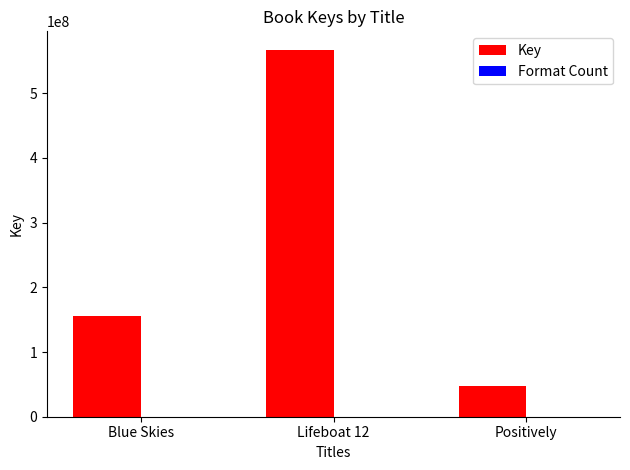

What is the maximum value shown in the chart?

567301969